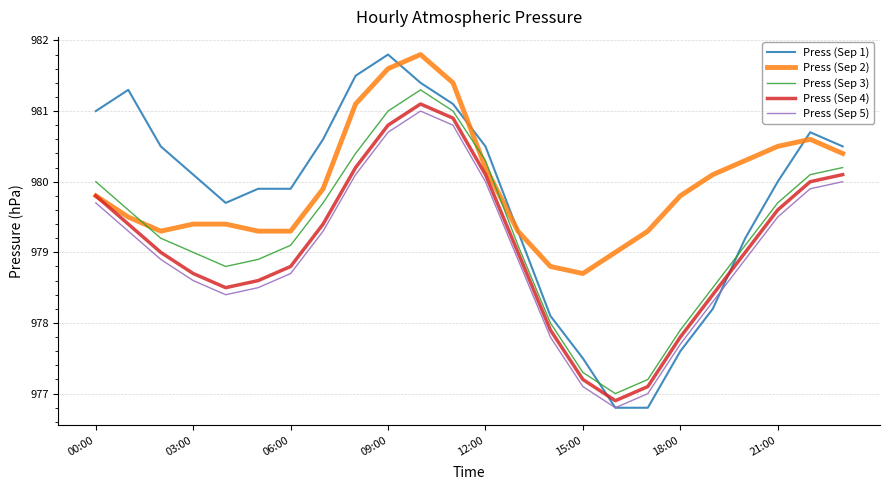

What is the maximum value for Press (Sep 5)?

981.0